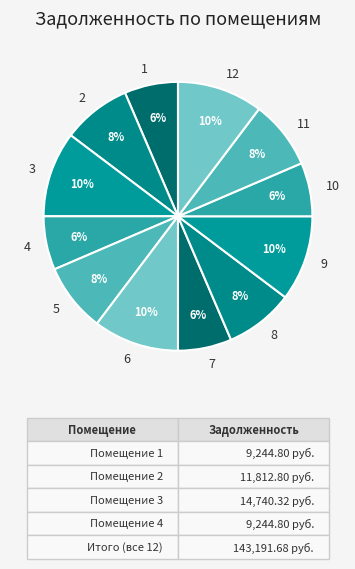

To the nearest percent, what percentage of the pie is 2?

8%